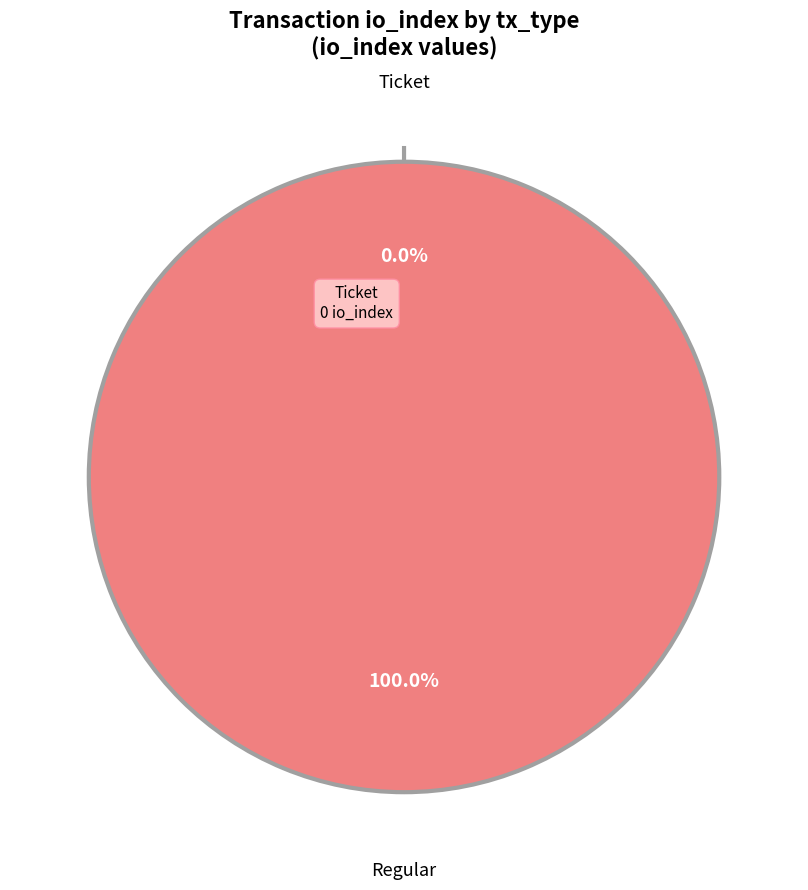

Is it true that Regular is 100% of the pie?

True